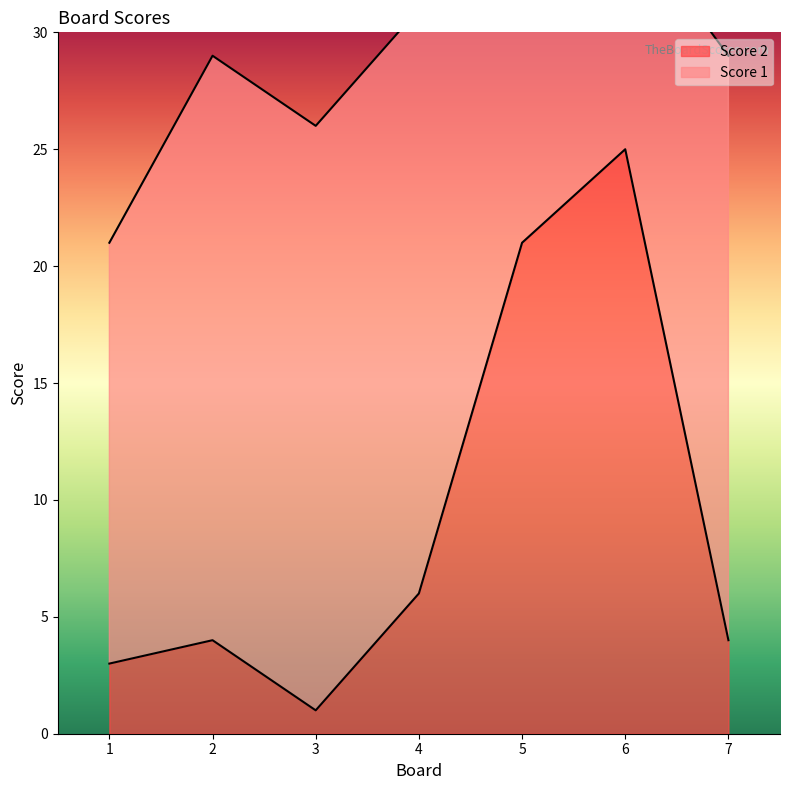

Is it true that the value at 6 is 25?

True